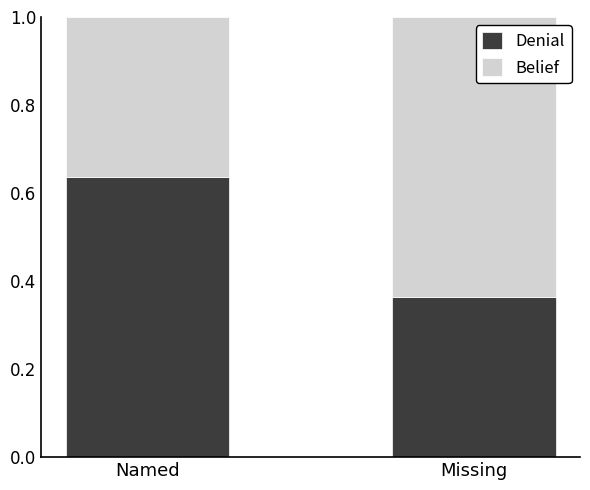

What is the total value across all series at Missing?

1.0